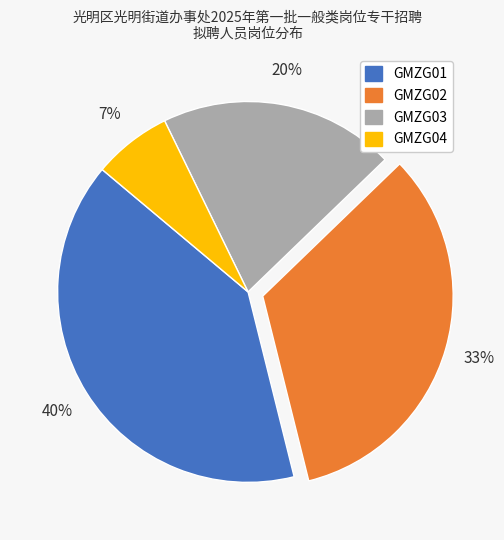

Is it true that GMZG02 is 33% of the pie?

True